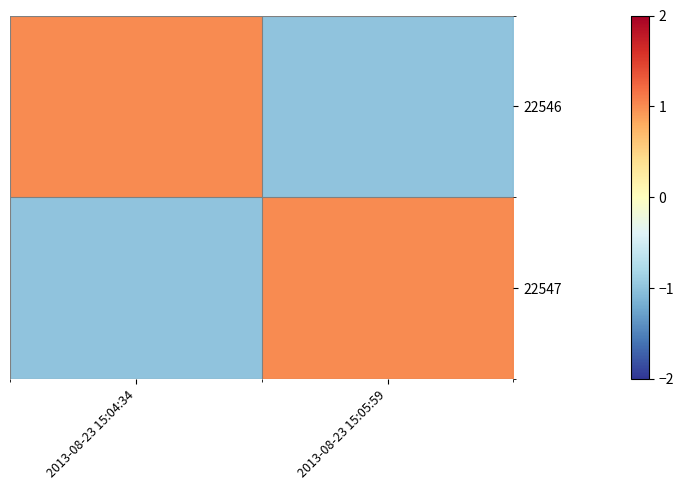

Which series has the largest total across all categories?

22546